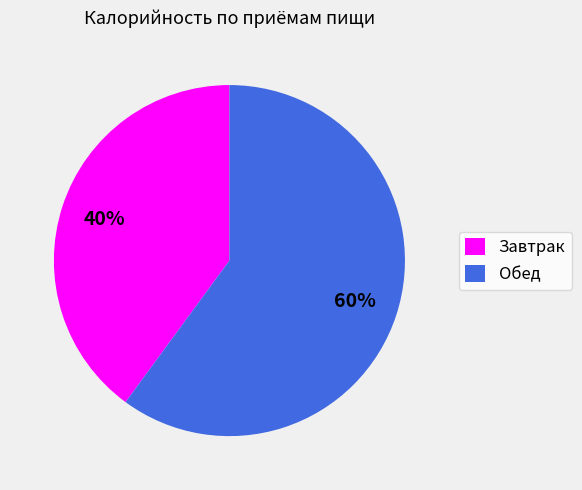

Count the number of slices in the pie.

2